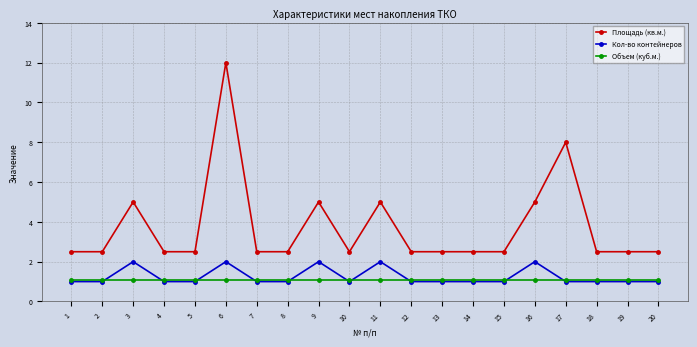

The value of Объем (куб.м.) at 16 is 1.1. True or false?

True